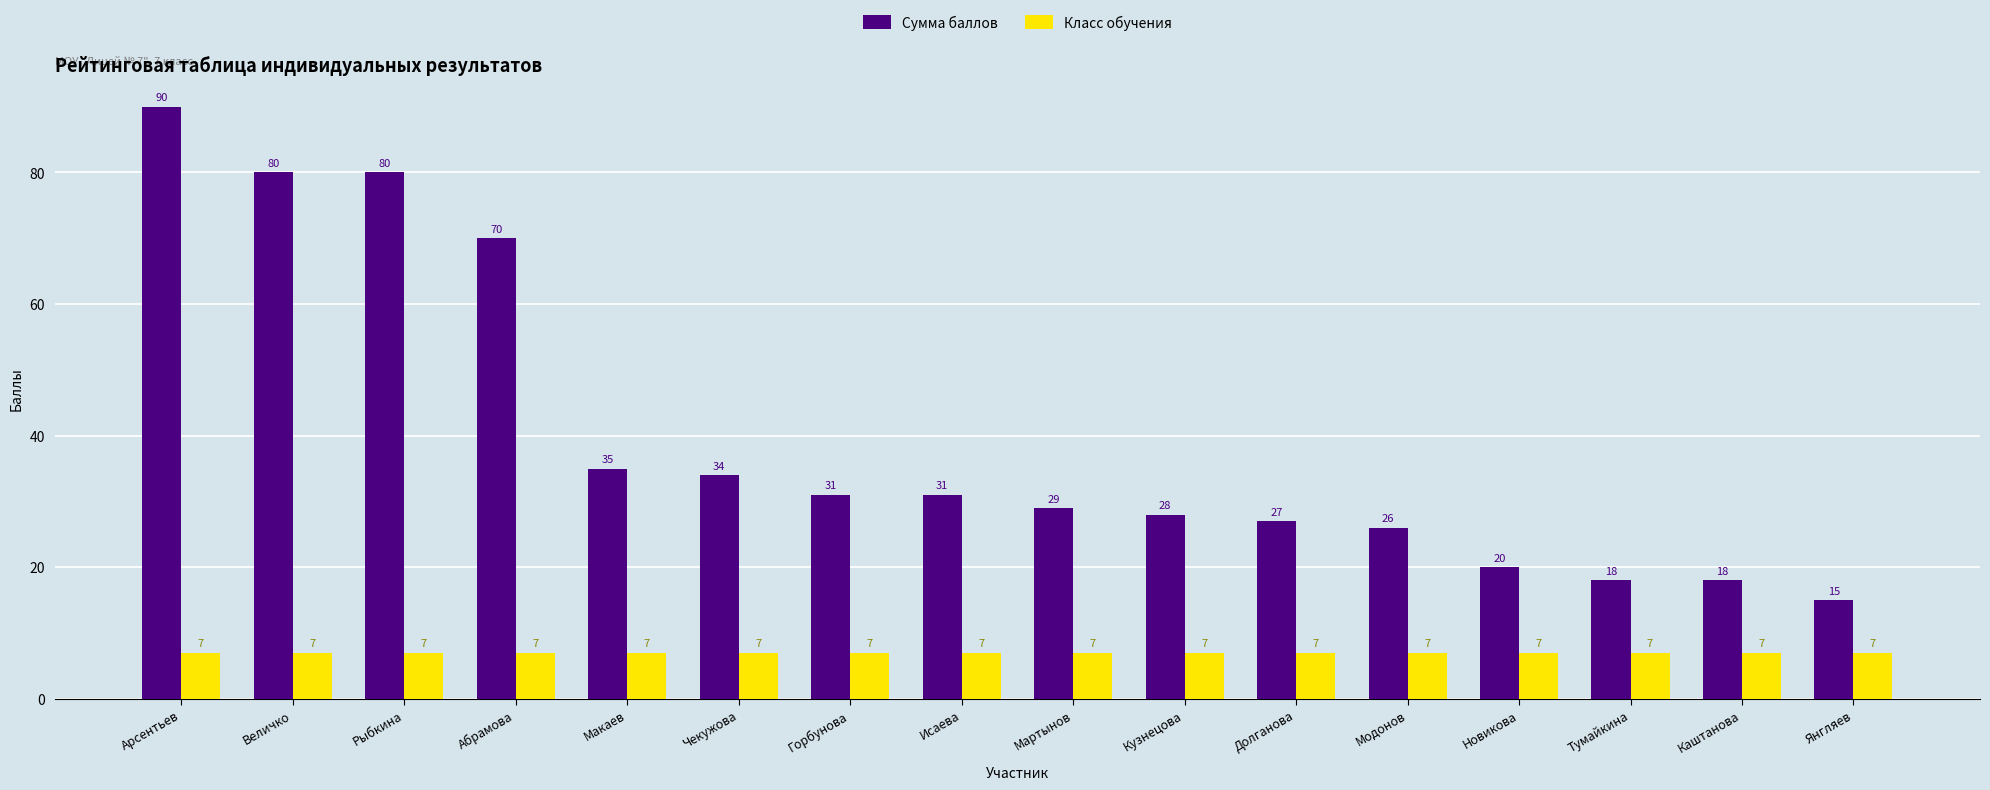

True or false: Класс обучения has a value of 7 at Тумайкина.

True